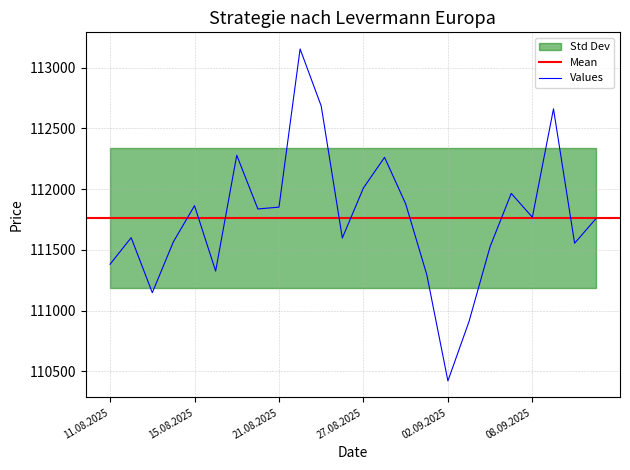

The Values series shows 111381 at 11.08.2025. True or false?

True